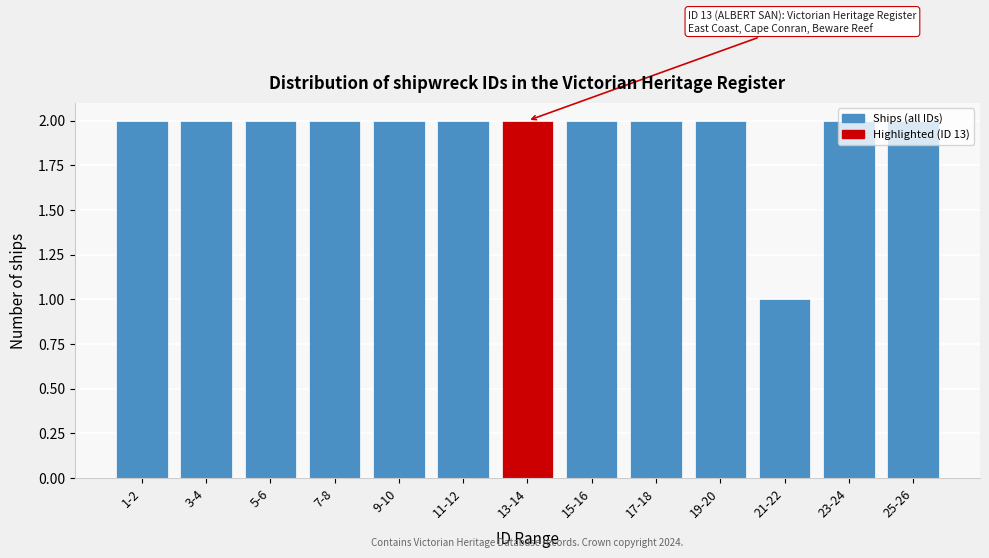

What is the ratio of the value at 21-22 to the value at 9-10?

0.5